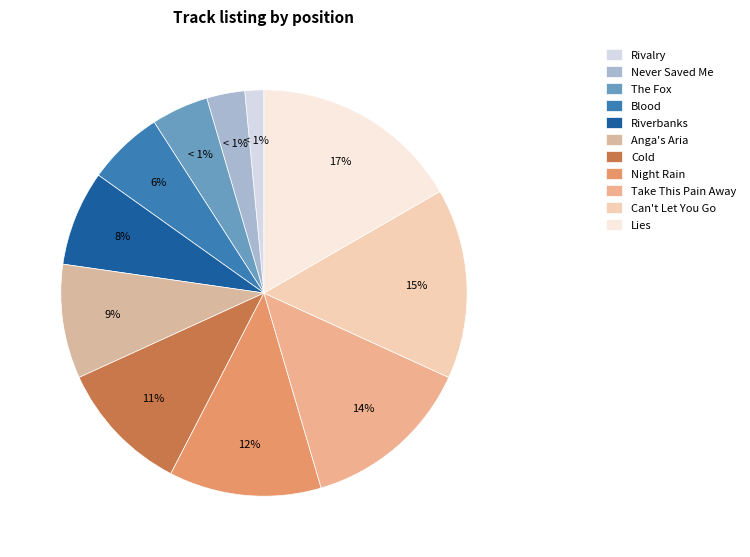

What percentage is NOT represented by Blood?

93.9%